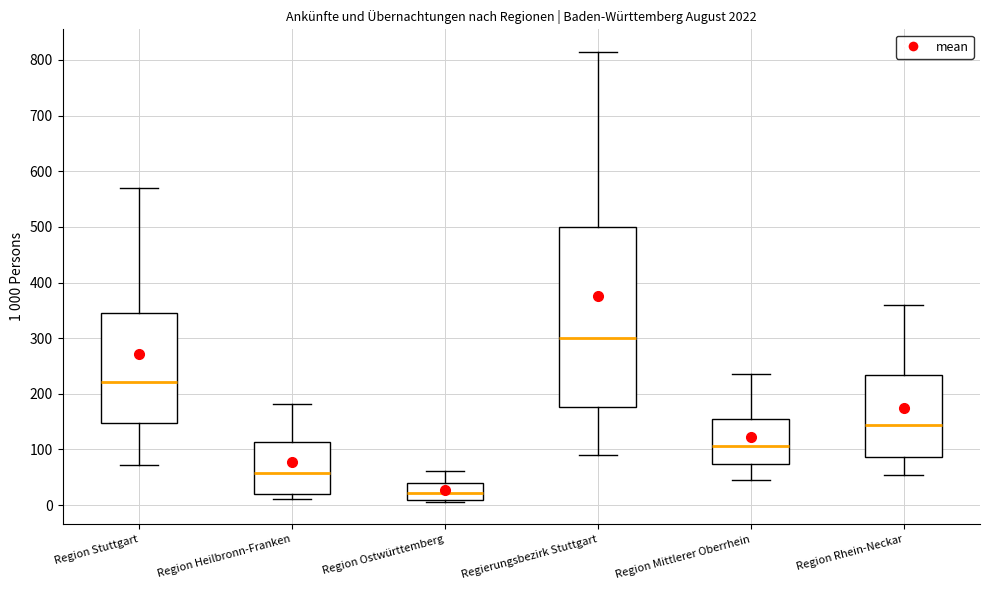

Which box is the tallest, from its lower edge to its upper edge?

Regierungsbezirk Stuttgart